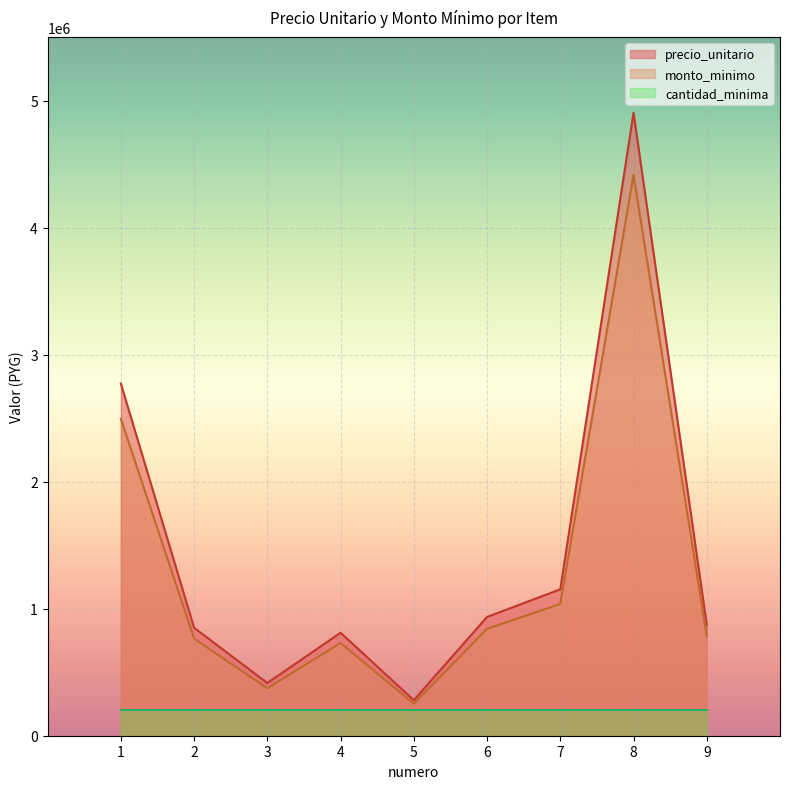

What is the average value of the monto_minimo series?

1299500